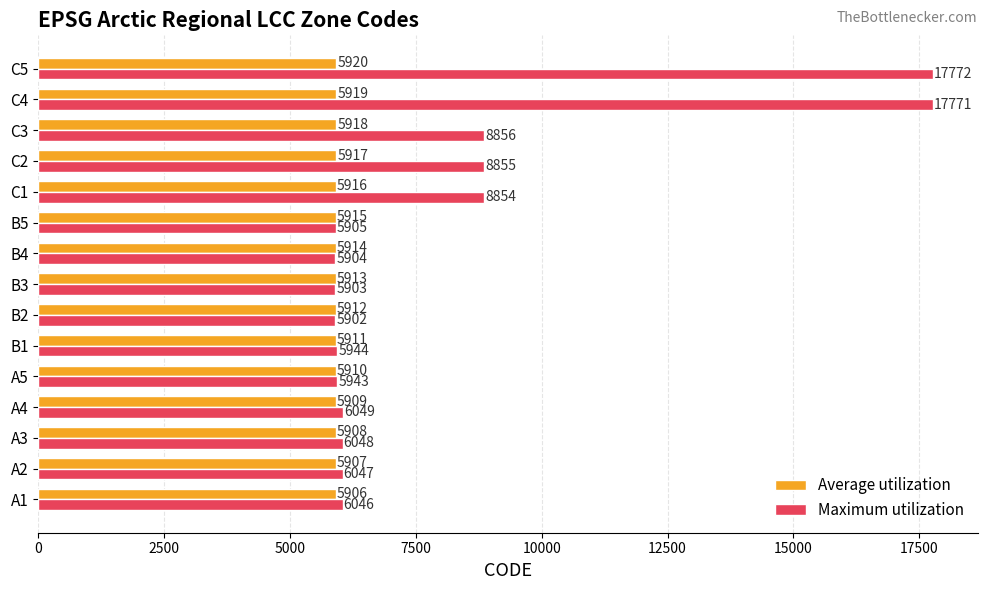

What are all the series names shown in the legend?

Average utilization, Maximum utilization